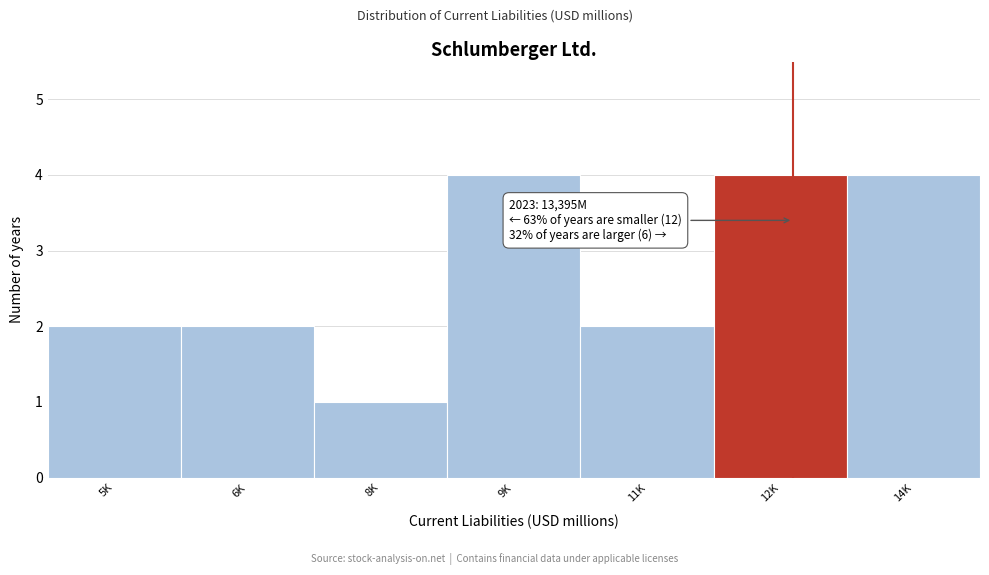

Reading left to right, list all the values displayed in this chart.

2	2	1	4	2	4	4